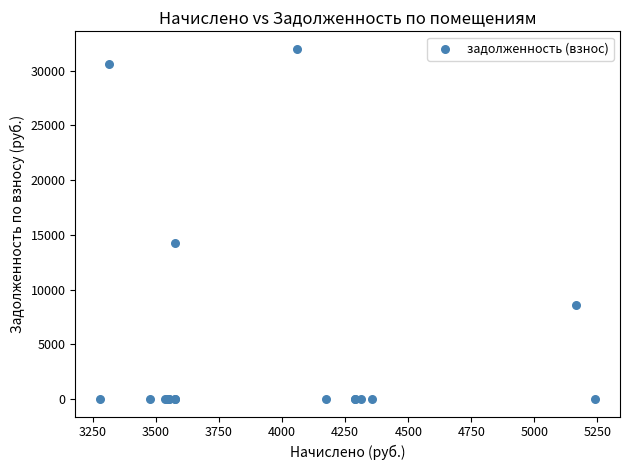

What Y value in the scatter plot is closest to 15992?

14222.0